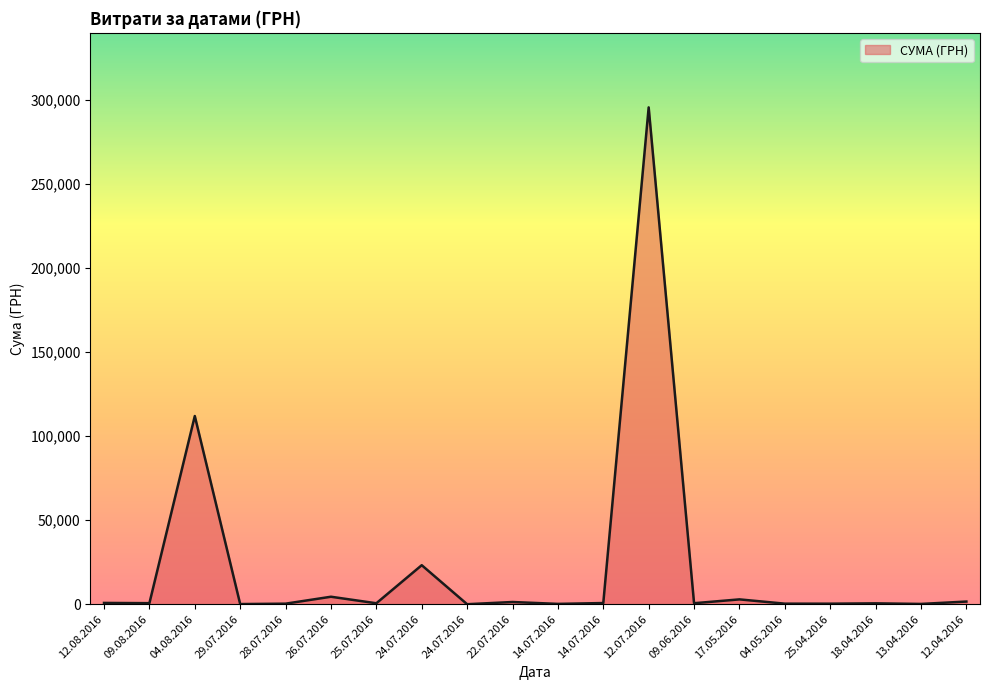

How many lines are shown in the chart?

1